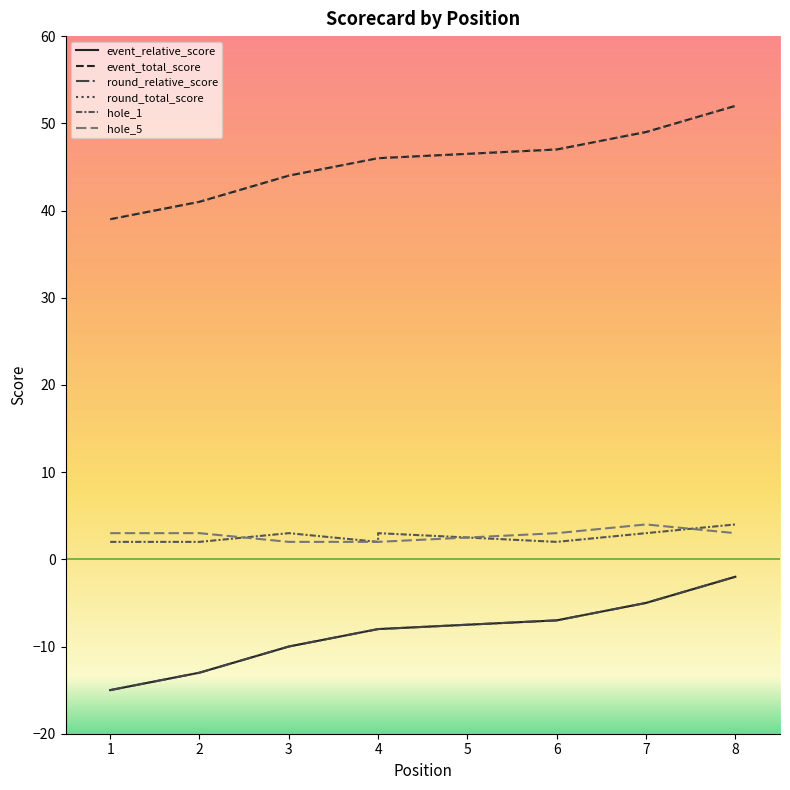

What is the difference between the maximum and second lowest values in the round_total_score series?

11